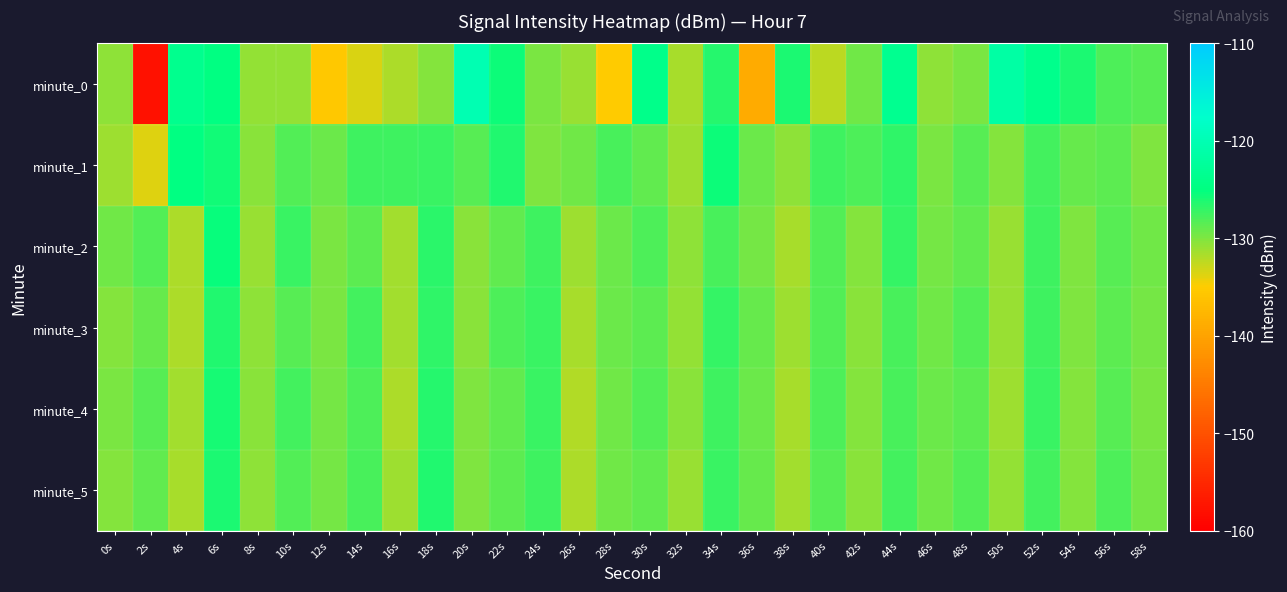

Reading right to left, transcribe all the data shown in this chart.

minute_0: 58s=-128.4	56s=-128.2	54s=-126.2	52s=-123.8	50s=-121.5	48s=-129.8	46s=-130.5	44s=-123.5	42s=-129.4	40s=-132.3	38s=-126.0	36s=-139.0	34s=-126.5	32s=-131.5	30s=-123.9	28s=-135.1	26s=-131.0	24s=-129.8	22s=-125.6	20s=-120.1	18s=-130.2	16s=-131.8	14s=-133.6	12s=-135.6	10s=-130.8	8s=-130.8	6s=-124.7	4s=-123.6	2s=-157.8	0s=-130.6
minute_1: 58s=-130.0	56s=-128.7	54s=-129.1	52s=-127.6	50s=-130.2	48s=-128.4	46s=-129.9	44s=-126.8	42s=-128.1	40s=-127.4	38s=-130.7	36s=-129.3	34s=-125.6	32s=-131.2	30s=-128.9	28s=-127.8	26s=-129.5	24s=-130.1	22s=-126.3	20s=-128.5	18s=-127.2	16s=-127.6	14s=-127.5	12s=-129.2	10s=-128.3	8s=-130.3	6s=-125.7	4s=-124.8	2s=-133.6	0s=-131.3
minute_2: 58s=-129.4	56s=-128.5	54s=-130.1	52s=-127.4	50s=-131.0	48s=-128.8	46s=-129.6	44s=-127.1	42s=-130.3	40s=-128.2	38s=-131.5	36s=-129.7	34s=-127.9	32s=-130.6	30s=-128.0	28s=-129.2	26s=-131.1	24s=-127.5	22s=-128.9	20s=-130.4	18s=-126.7	16s=-131.3	14s=-128.6	12s=-129.8	10s=-127.2	8s=-130.9	6s=-125.4	4s=-131.7	2s=-128.3	0s=-129.5
minute_3: 58s=-129.7	56s=-128.6	54s=-130.0	52s=-127.5	50s=-130.9	48s=-128.2	46s=-129.5	44s=-127.8	42s=-130.4	40s=-128.3	38s=-131.2	36s=-129.1	34s=-127.0	32s=-130.8	30s=-128.7	28s=-129.3	26s=-131.6	24s=-127.3	22s=-128.1	20s=-130.5	18s=-126.9	16s=-131.4	14s=-127.6	12s=-129.9	10s=-128.4	8s=-130.7	6s=-126.3	4s=-131.8	2s=-129.0	0s=-130.2
minute_4: 58s=-129.9	56s=-128.4	54s=-130.3	52s=-127.2	50s=-131.1	48s=-128.7	46s=-129.3	44s=-127.9	42s=-130.2	40s=-128.1	38s=-131.6	36s=-129.2	34s=-127.4	32s=-130.5	30s=-128.3	28s=-129.4	26s=-131.9	24s=-127.2	22s=-128.8	20s=-130.1	18s=-126.5	16s=-131.7	14s=-128.0	12s=-129.6	10s=-127.7	8s=-130.4	6s=-125.9	4s=-131.3	2s=-128.5	0s=-129.8
minute_5: 58s=-129.6	56s=-128.1	54s=-130.2	52s=-127.6	50s=-130.8	48s=-128.3	46s=-129.4	44s=-127.7	42s=-130.5	40s=-128.4	38s=-131.3	36s=-129.0	34s=-127.3	32s=-130.9	30s=-128.8	28s=-129.5	26s=-131.7	24s=-127.4	22s=-128.6	20s=-130.0	18s=-126.4	16s=-131.2	14s=-127.8	12s=-129.7	10s=-128.2	8s=-130.6	6s=-126.1	4s=-131.5	2s=-128.9	0s=-130.3